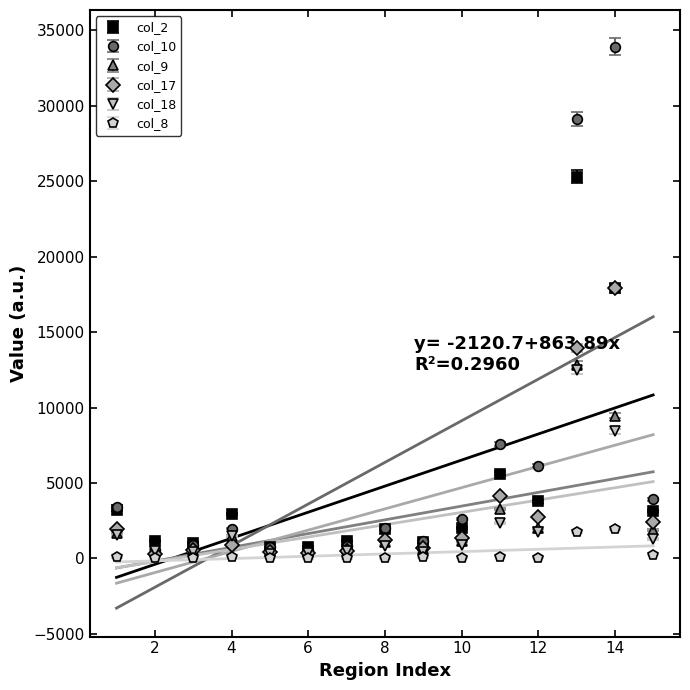

Is the value of col_10 at 14 greater than the value of col_9 at 14?

Yes